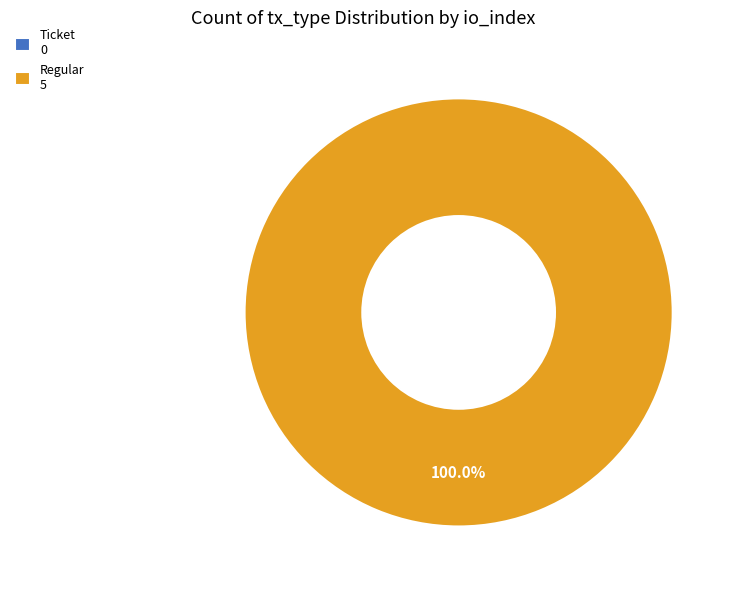

What is the smallest slice in the pie chart?

Ticket